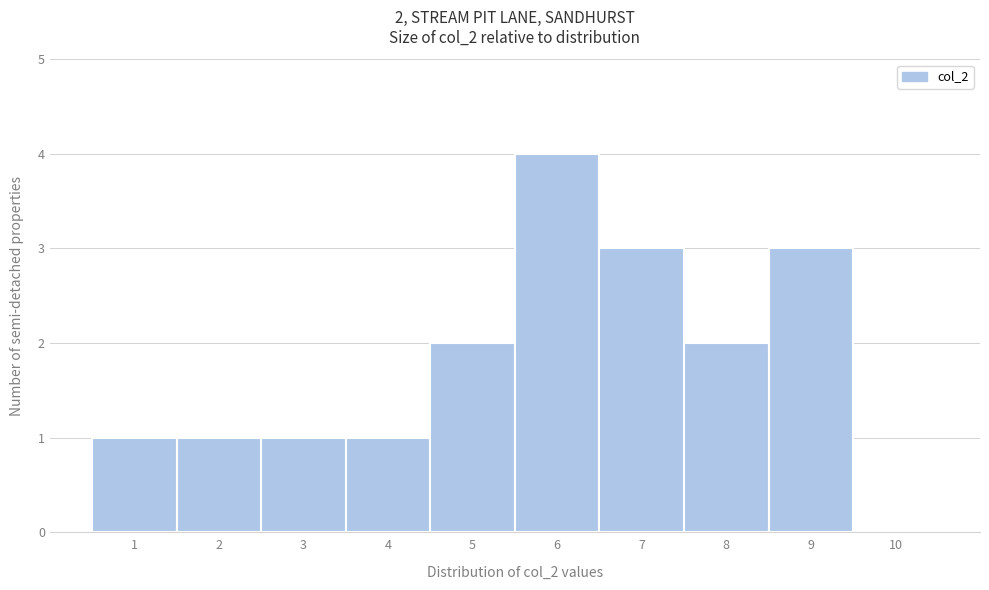

Over which range of the x-axis is the bar tallest?

5.5 to 6.5